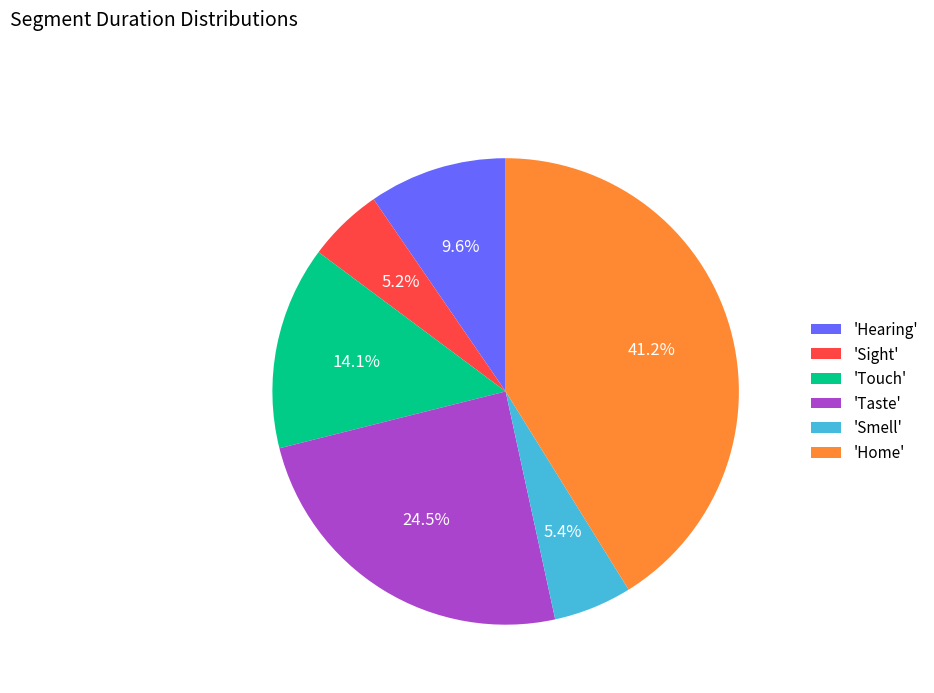

Does 'Taste' represent more than half of the total?

No